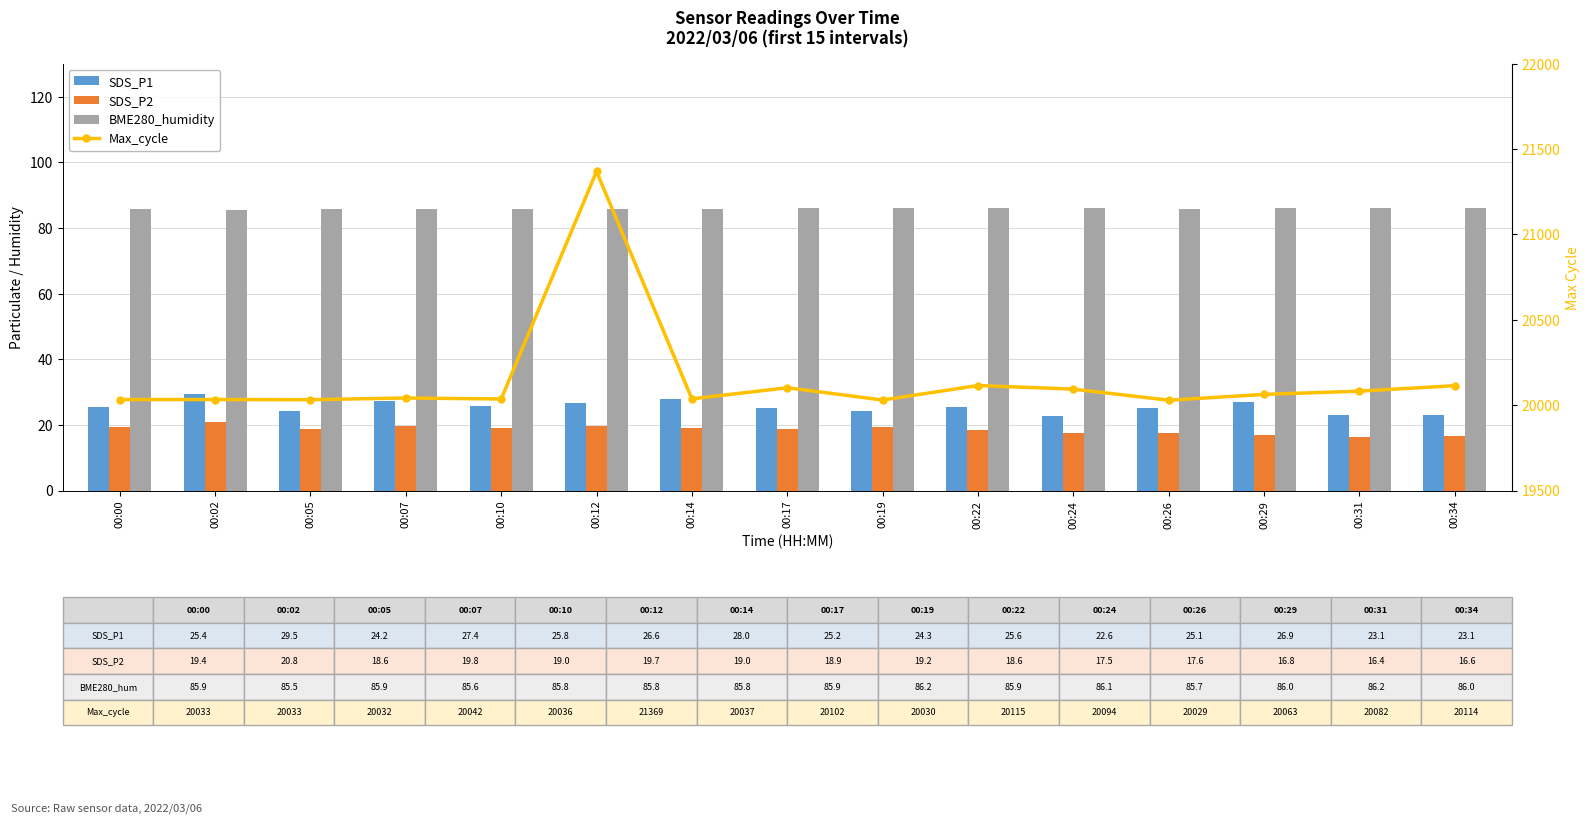

Reading left to right, extract all data points from this chart.

SDS_P1: 00:00=25.4	00:02=29.5	00:05=24.2	00:07=27.4	00:10=25.8	00:12=26.6	00:14=28.0	00:17=25.2	00:19=24.3	00:22=25.6	00:24=22.6	00:26=25.1	00:29=26.9	00:31=23.1	00:34=23.1
SDS_P2: 00:00=19.4	00:02=20.8	00:05=18.6	00:07=19.8	00:10=19.0	00:12=19.7	00:14=19.0	00:17=18.9	00:19=19.2	00:22=18.6	00:24=17.5	00:26=17.6	00:29=16.8	00:31=16.4	00:34=16.6
BME280_humidity: 00:00=85.9	00:02=85.5	00:05=85.9	00:07=85.6	00:10=85.8	00:12=85.8	00:14=85.8	00:17=85.9	00:19=86.2	00:22=85.9	00:24=86.1	00:26=85.7	00:29=86.0	00:31=86.2	00:34=86.0
Max_cycle: 00:00=20033.0	00:02=20033.0	00:05=20032.0	00:07=20042.0	00:10=20036.0	00:12=21369.0	00:14=20037.0	00:17=20102.0	00:19=20030.0	00:22=20115.0	00:24=20094.0	00:26=20029.0	00:29=20063.0	00:31=20082.0	00:34=20114.0